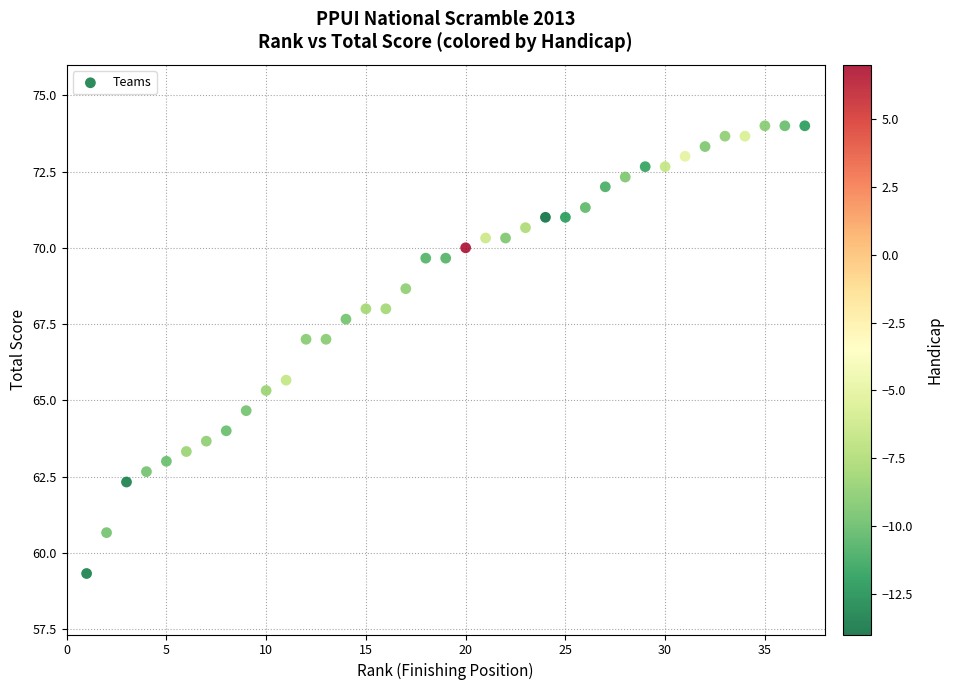

What Y value in the scatter plot is closest to 66?

65.7